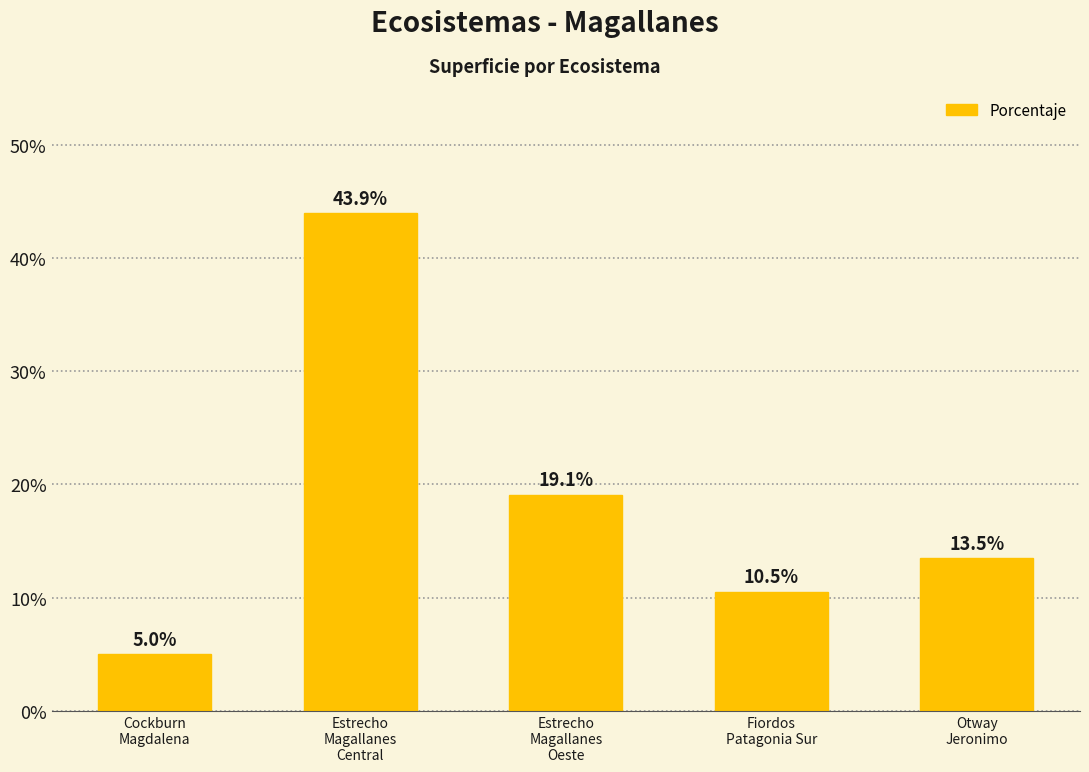

What is the approximate value at Otway
Jeronimo?

13.5